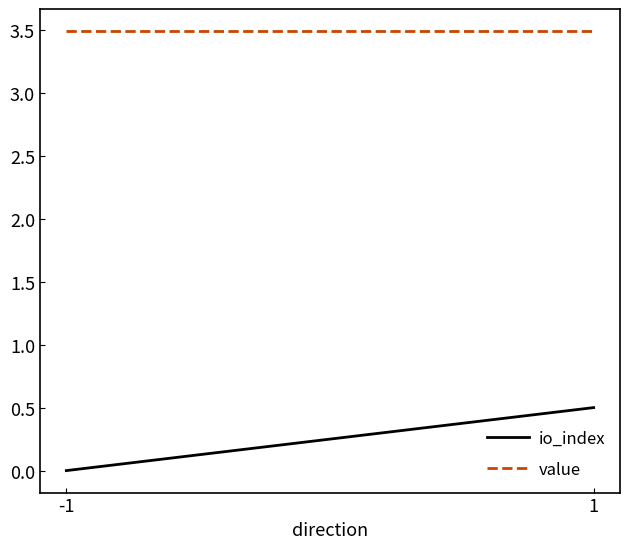

Rank the categories by value value from lowest to highest.

-1, 1